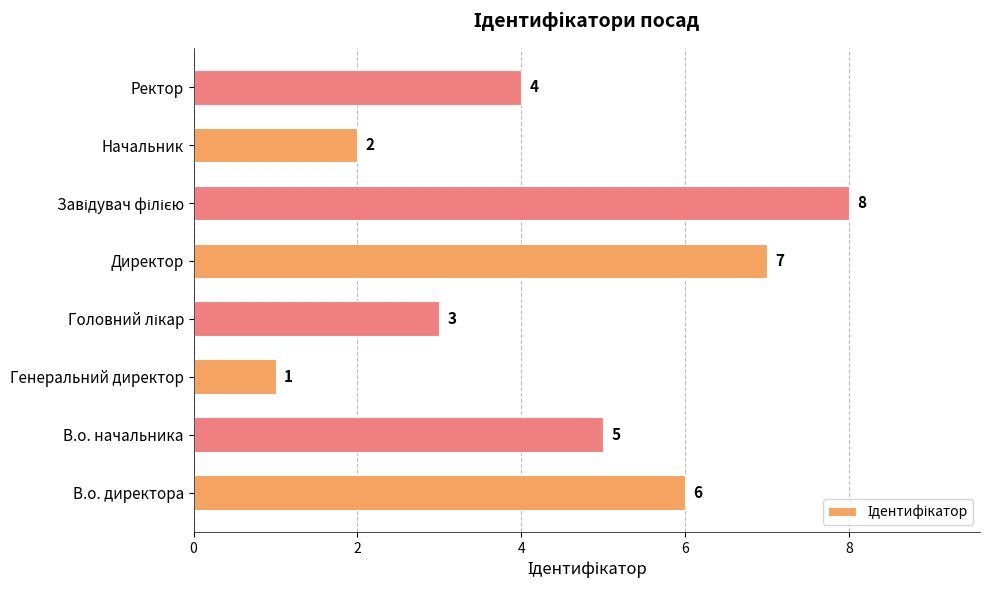

Approximately how many times larger is the value at Ректор compared to В.о. директора?

0.7